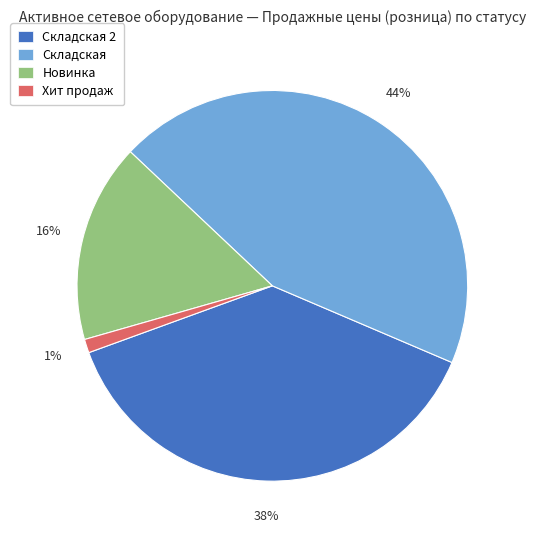

To the nearest percent, what is the average slice percentage?

25%